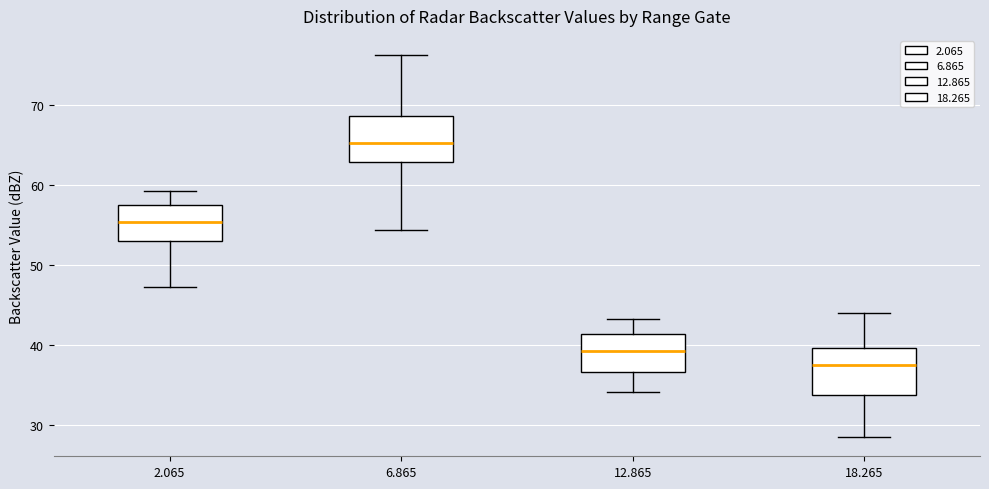

Reading left to right, read every box against the y-axis: the position of its median line, the range the box covers, and the ends of its whiskers. The values are not printed on the chart, so give them approximately, as read against the axis.

2.065: median 55, box 53 to 58, whiskers 47 to 59
6.865: median 65, box 63 to 69, whiskers 54 to 76
12.865: median 39, box 37 to 41, whiskers 34 to 43
18.265: median 38, box 34 to 40, whiskers 29 to 44